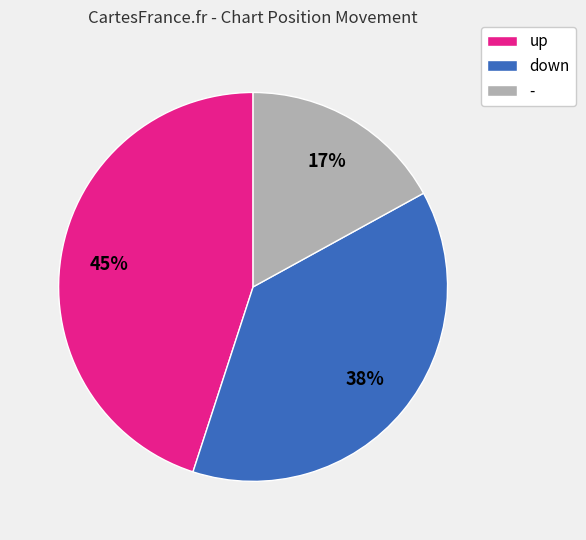

Combined, do down and - account for over 50%?

Yes